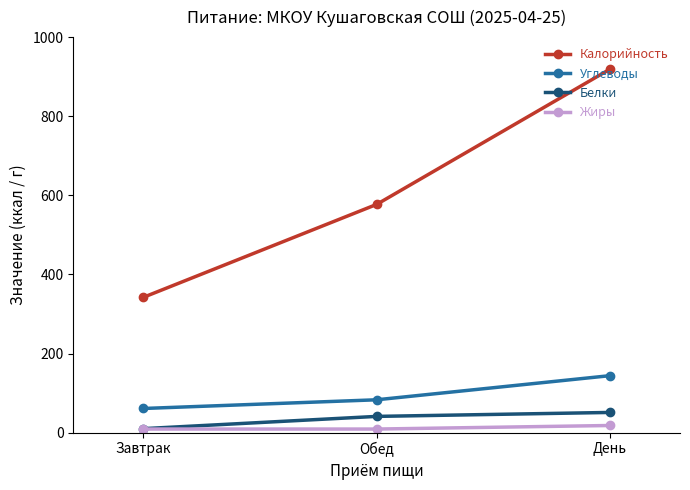

What is the total value across all series at День?

1132